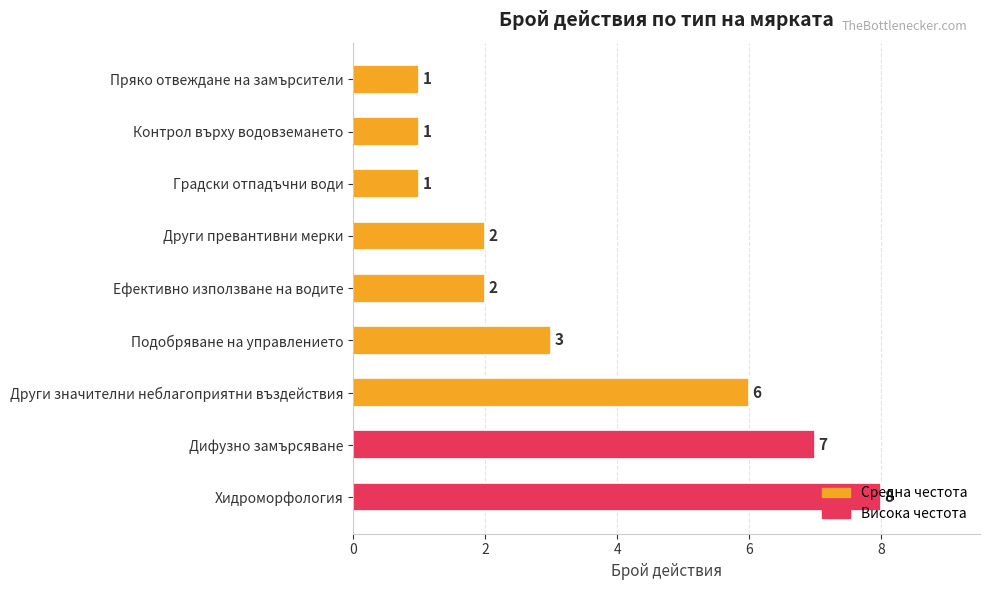

What is the average value?

3